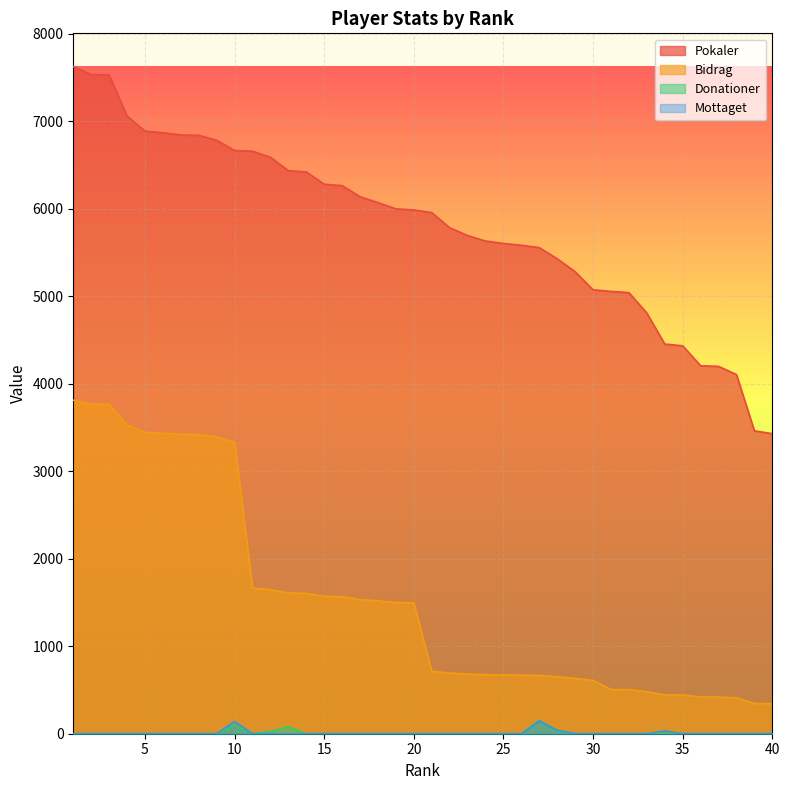

List the series in order of their peak value, lowest first.

Mottaget, Donationer, Bidrag, Pokaler